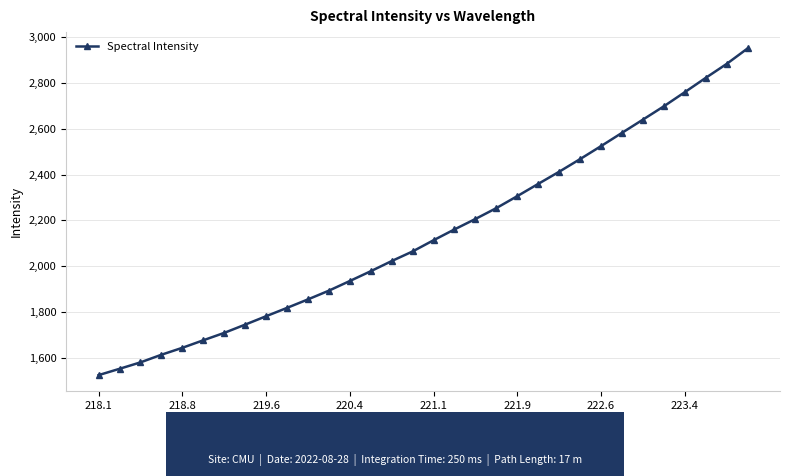

How many categories are shown in the chart?

32